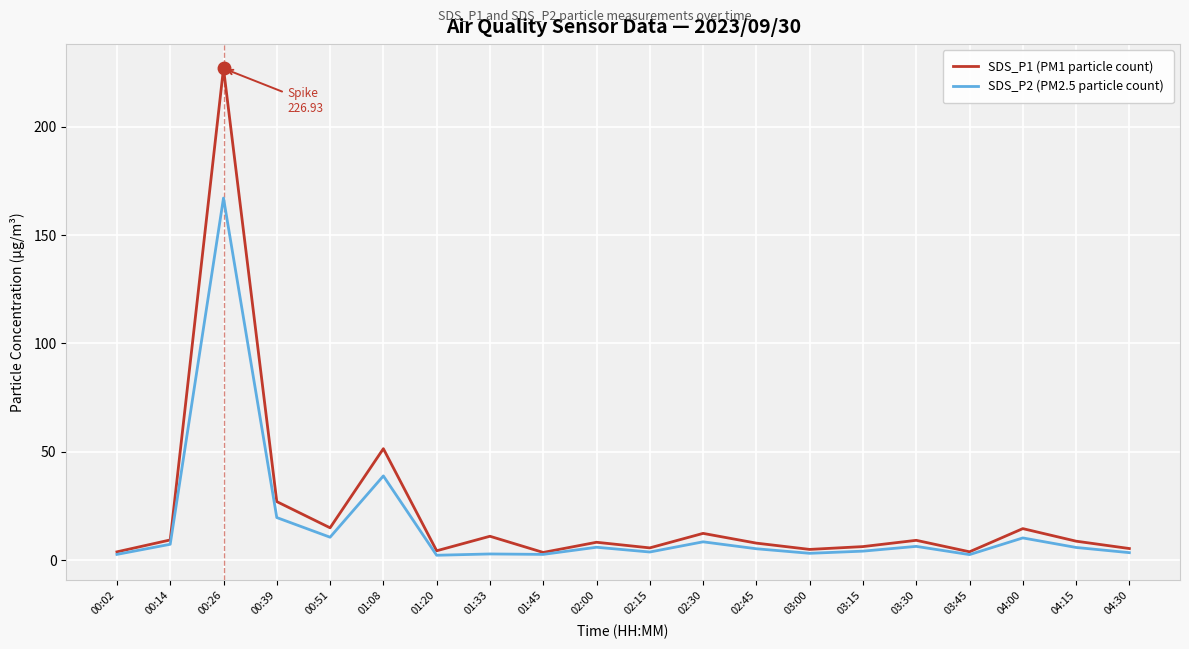

Which category has the highest value in the SDS_P1 (PM1 particle count) series?

00:26